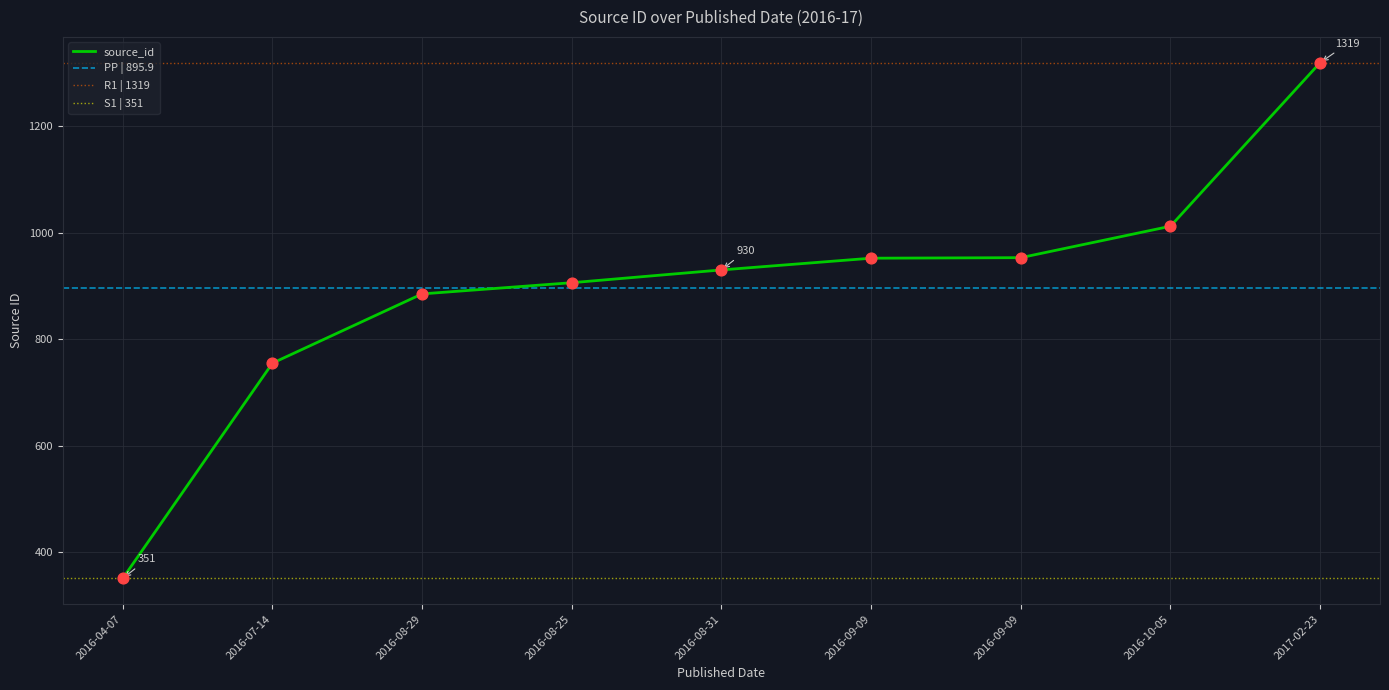

What is the change in value from 2016-04-07 to 2016-09-09?

+601